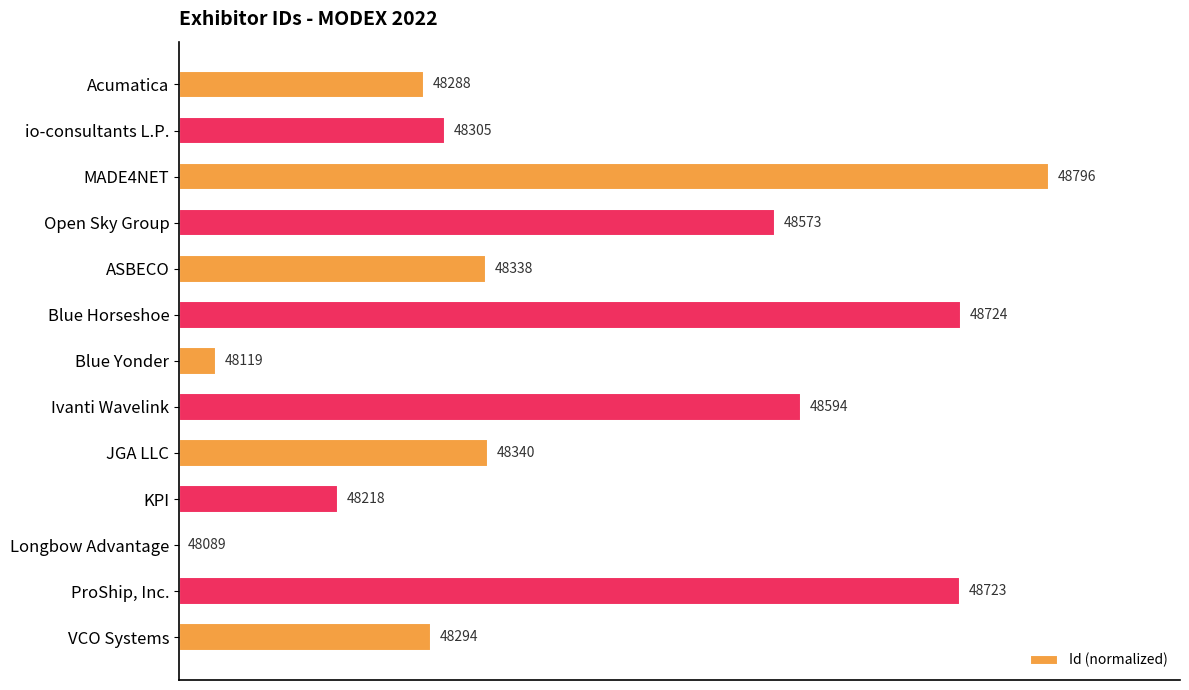

How many data points does each series have?

13